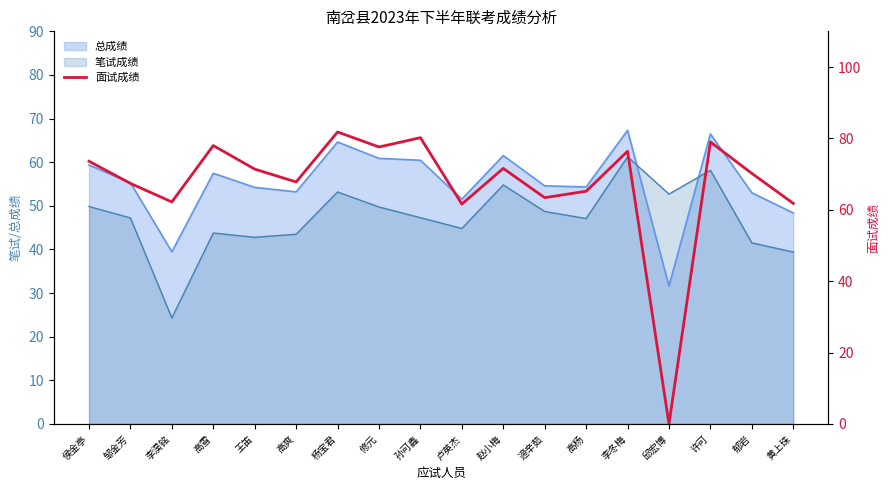

Rank the categories by value from highest to lowest.

杨宝君, 孙可鑫, 许可, 高雪, 修元, 李冬梅, 侯金亭, 赵小梅, 王笛, 郁岩, 高爽, 邹金芳, 高杨, 遆辛茹, 李淏铭, 黄上珠, 卢英杰, 邱宏博